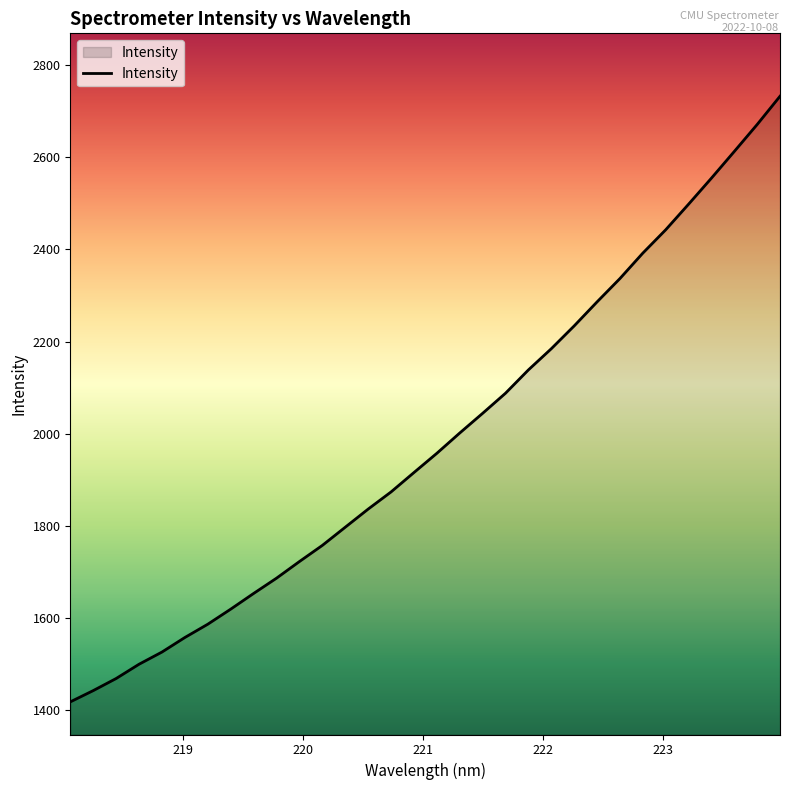

What is the maximum value shown in the chart?

2732.9